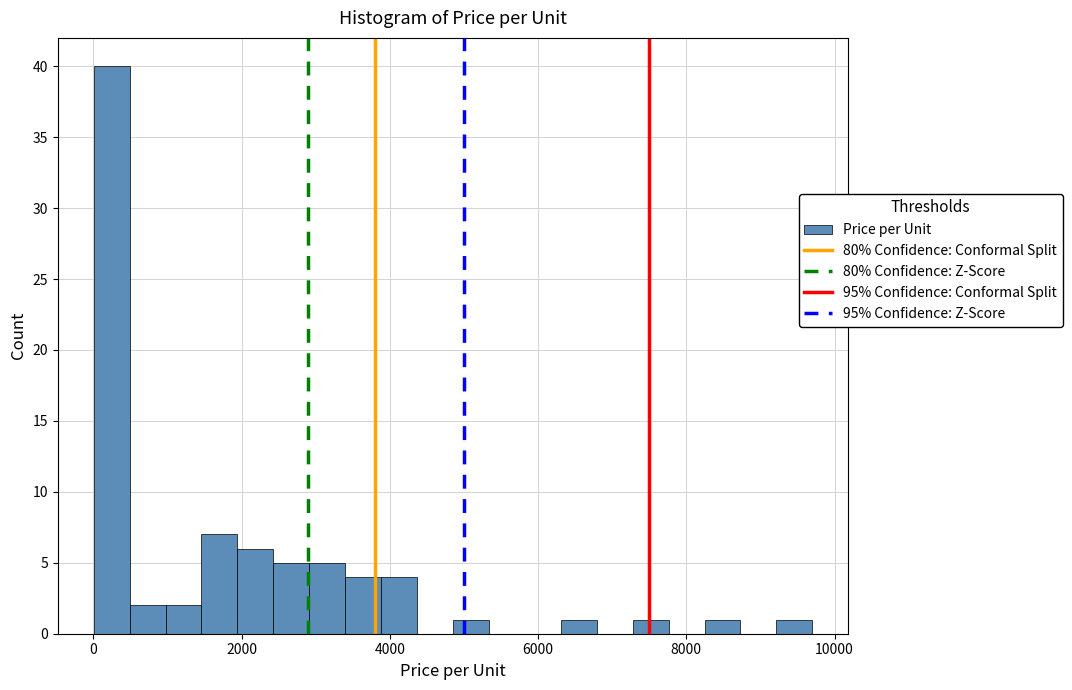

Read against the x-axis, roughly where is the centre of the tallest bar?

200